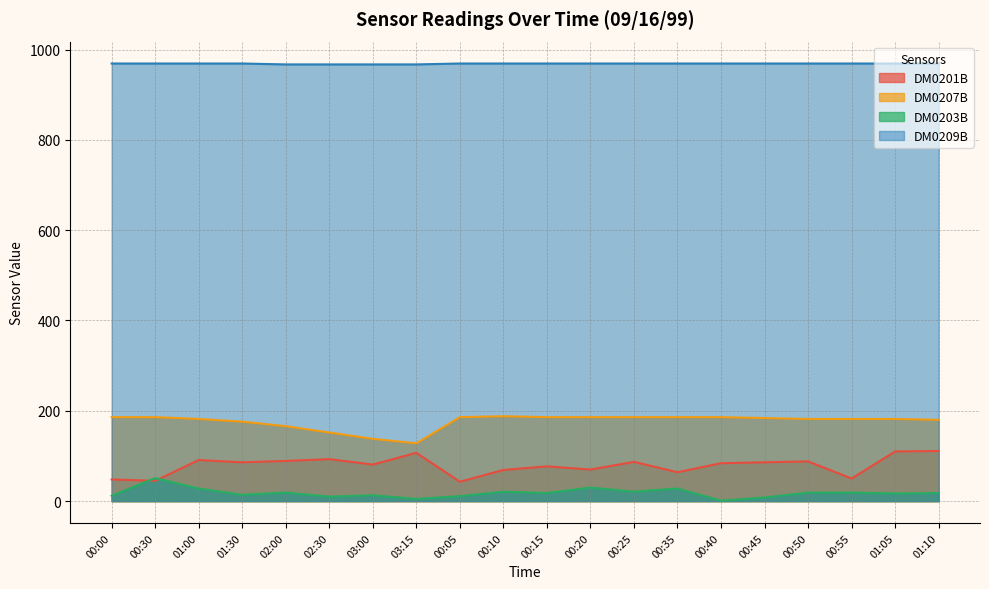

What is the label of the 12th point from the left?

00:20